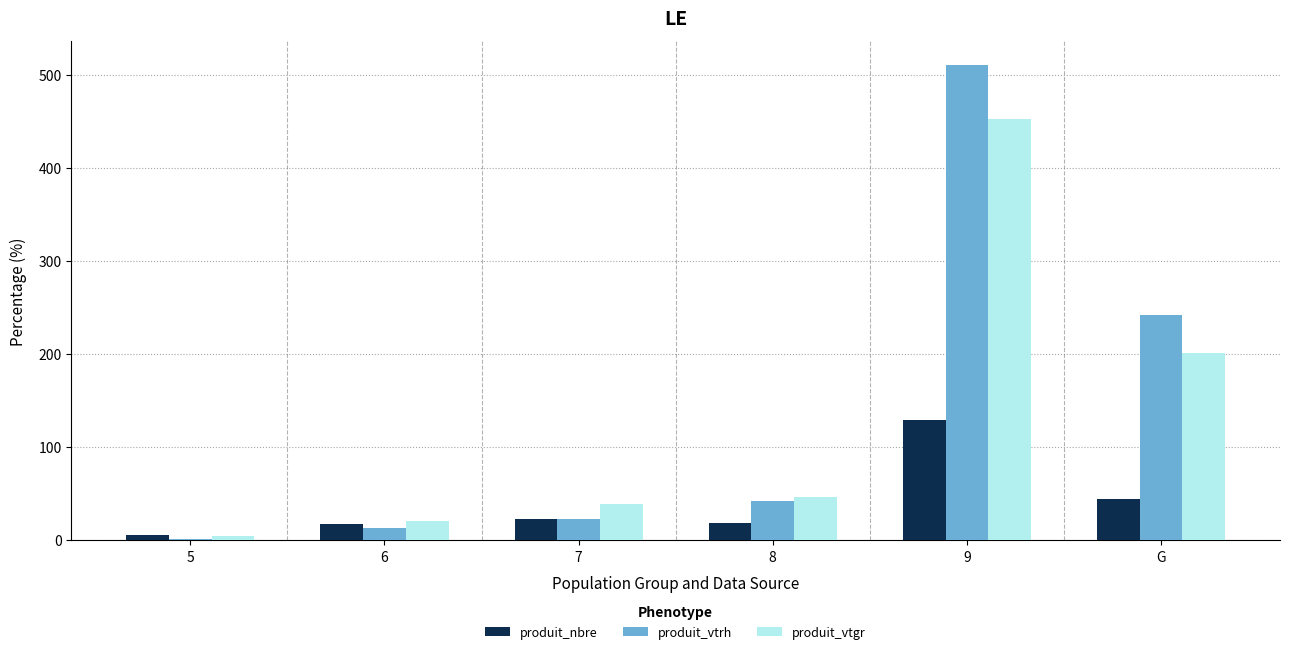

What is the sum of the produit_vtrh values at 9 and 8?

553.0